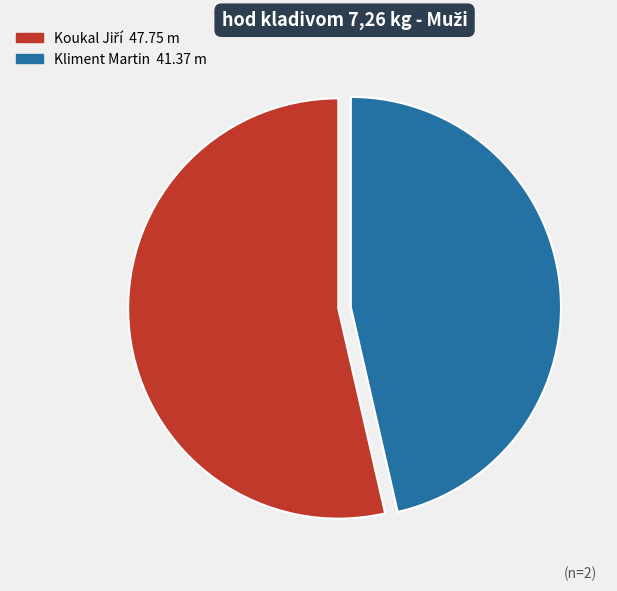

Does any single category account for the majority?

Yes